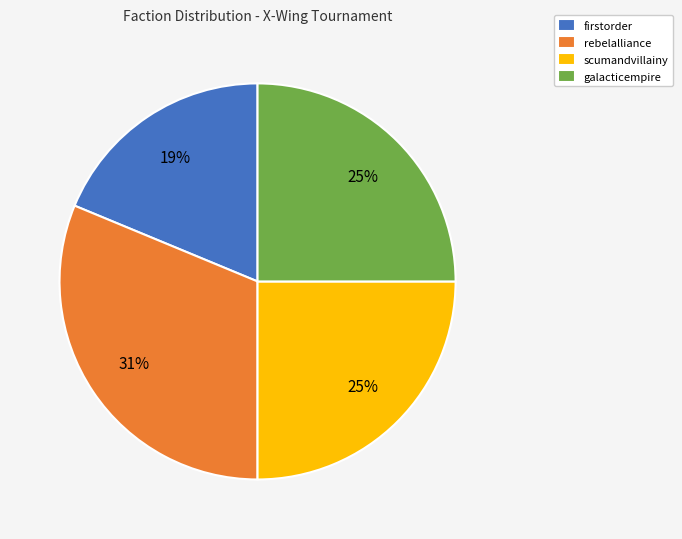

To the nearest percent, what is the difference between the largest and smallest slice percentages?

12%